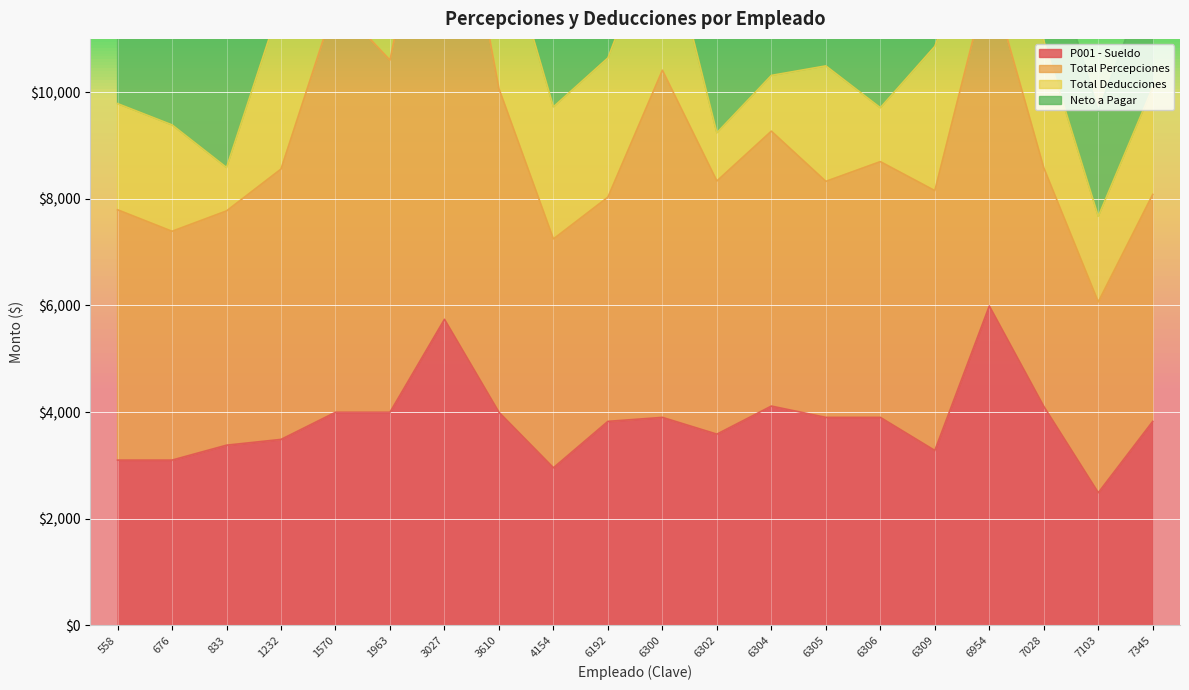

What is the approximate value of P001 - Sueldo at 833?

3378.9